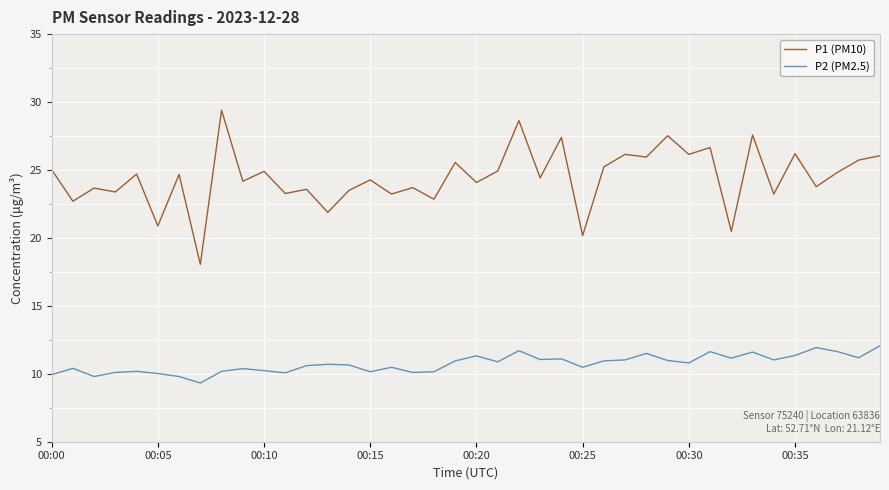

Does the chart display data point markers on the line(s)?

No